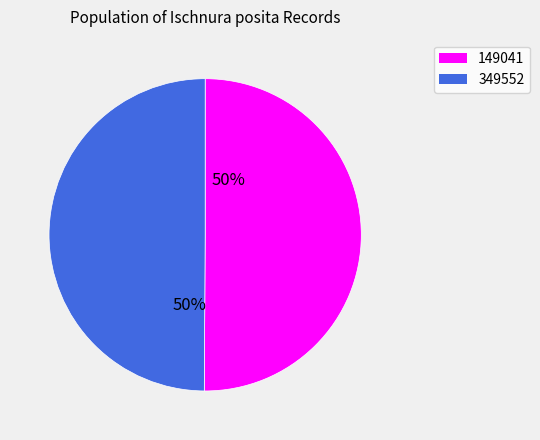

To the nearest percent, what percentage of the pie is 349552?

50%